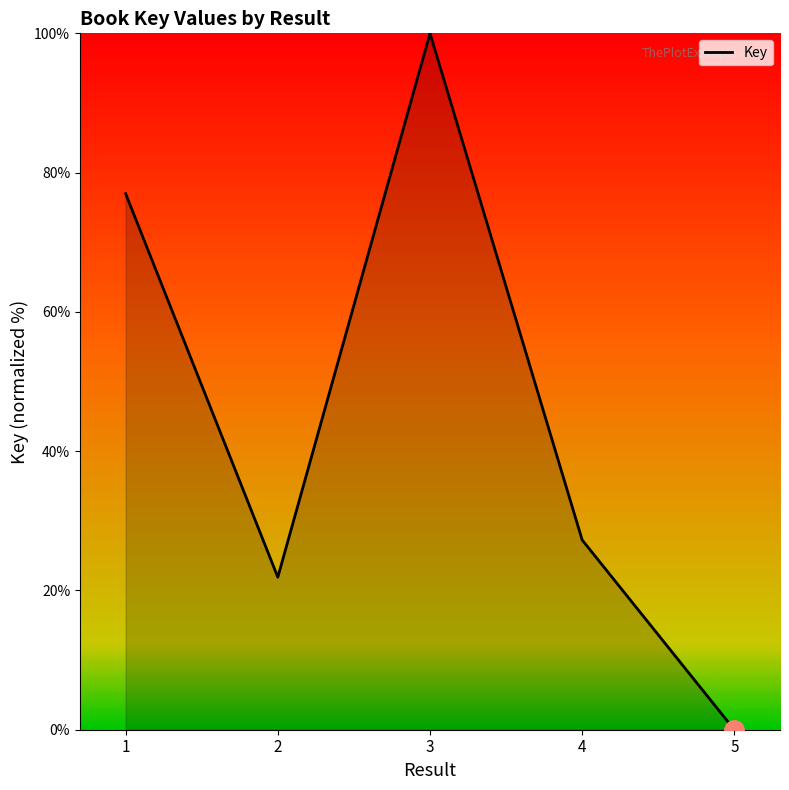

Read the value at 2.

21.9